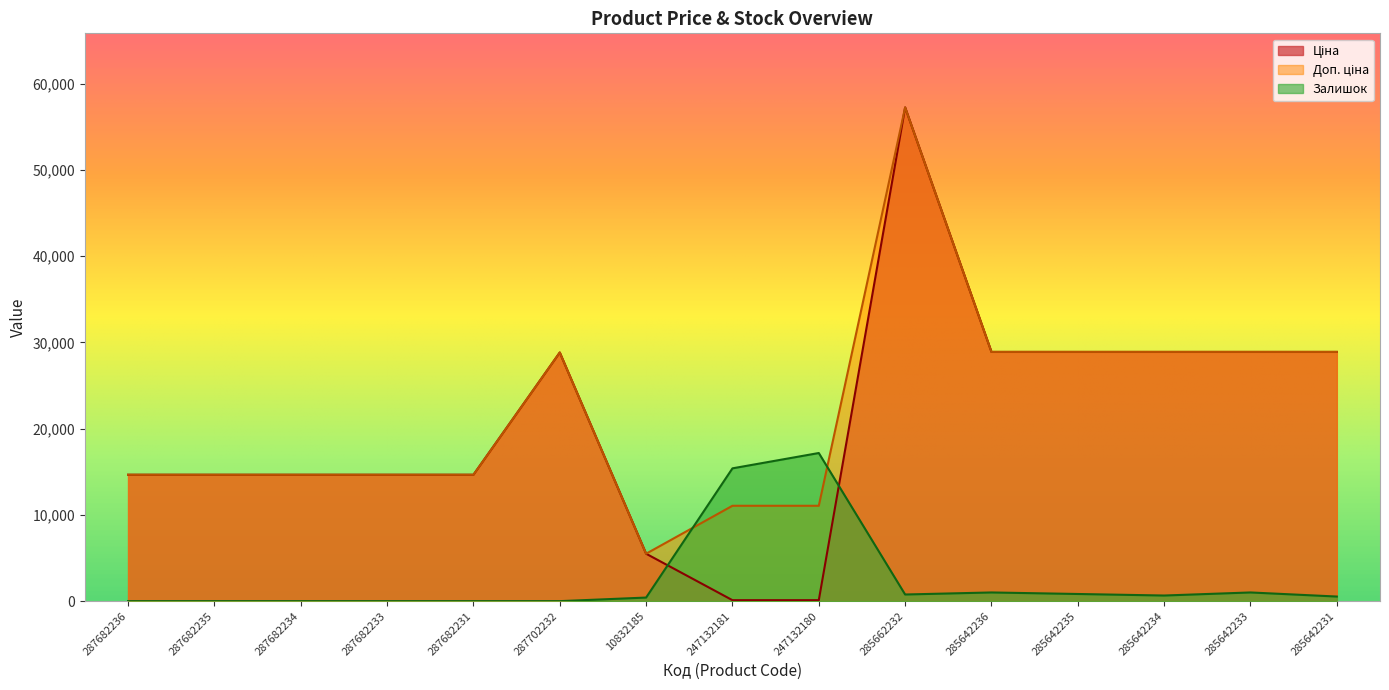

Between which two adjacent categories do Доп. ціна and Залишок first intersect?

10832185 and 247132181